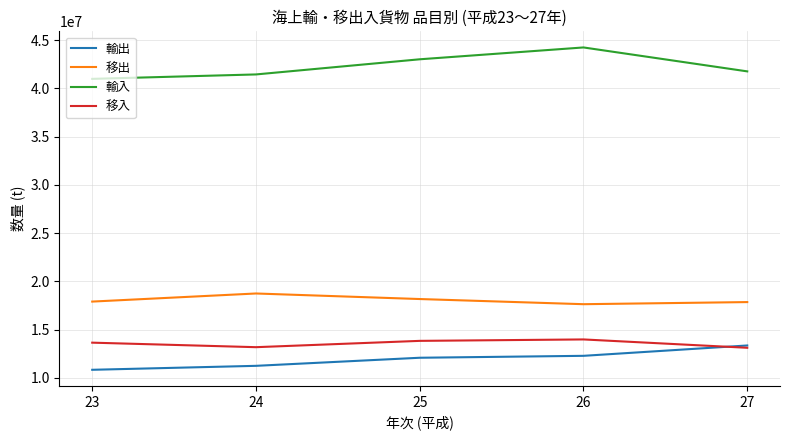

What is the total value across all series at 24?

84619836